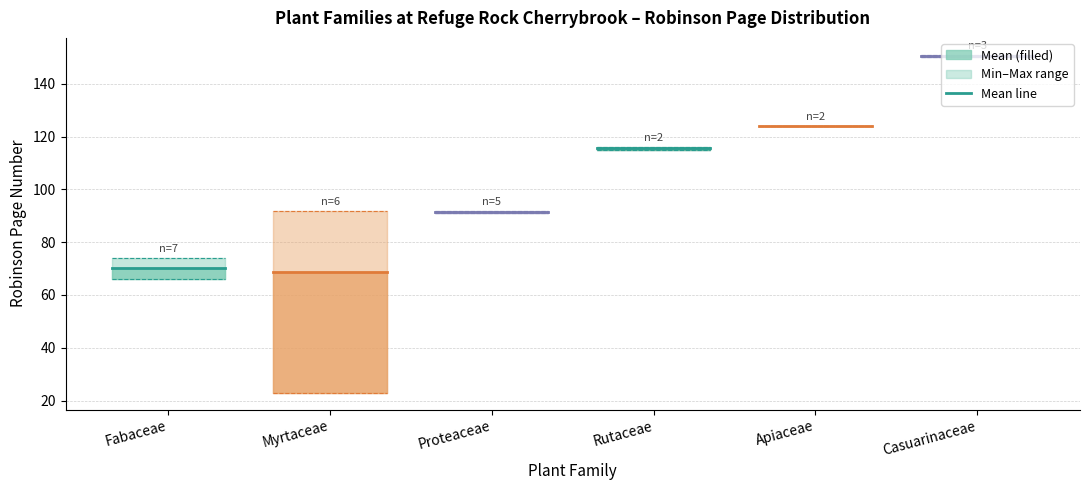

Reading left to right, transcribe all the data shown in this chart.

Fabaceae: 70.1	70.1
Myrtaceae: 68.8	68.8
Proteaceae: 91.4	91.4
Rutaceae: 115.5	115.5
Apiaceae: 124.0	124.0
Casuarinaceae: 150.7	150.7